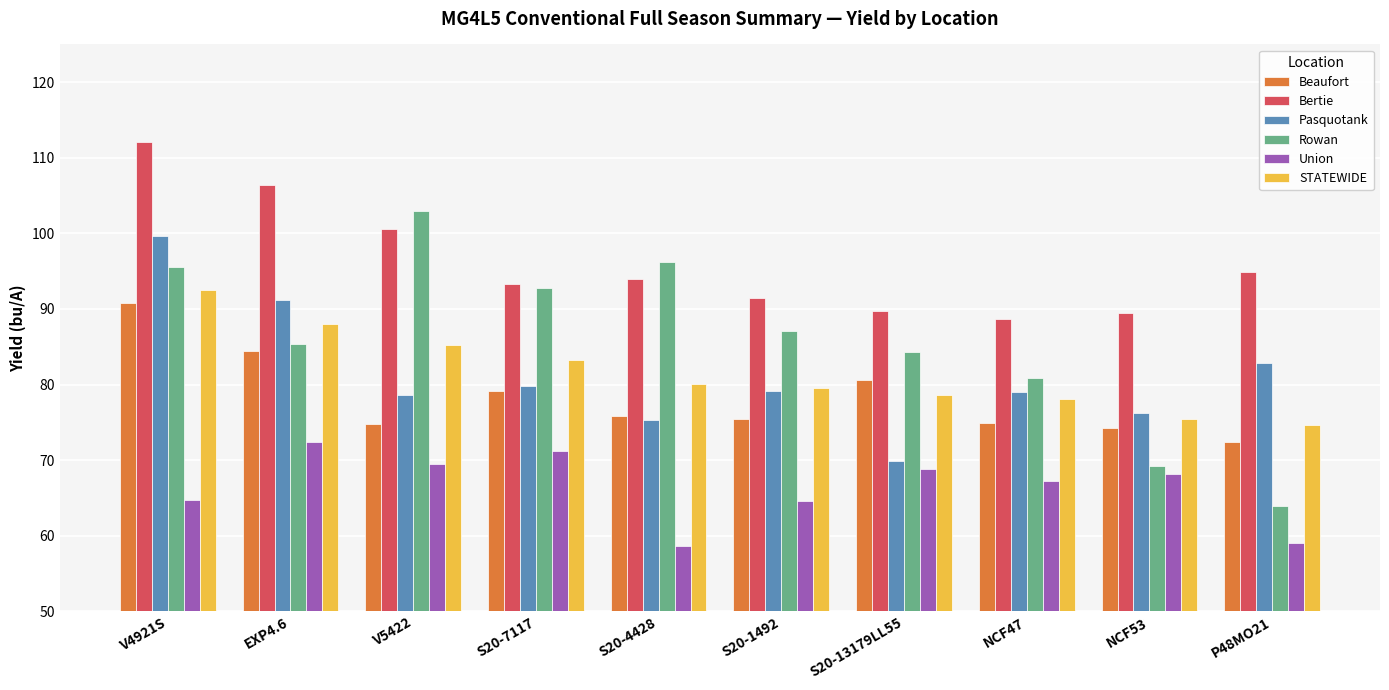

What is the lowest value of the Pasquotank series?

69.9